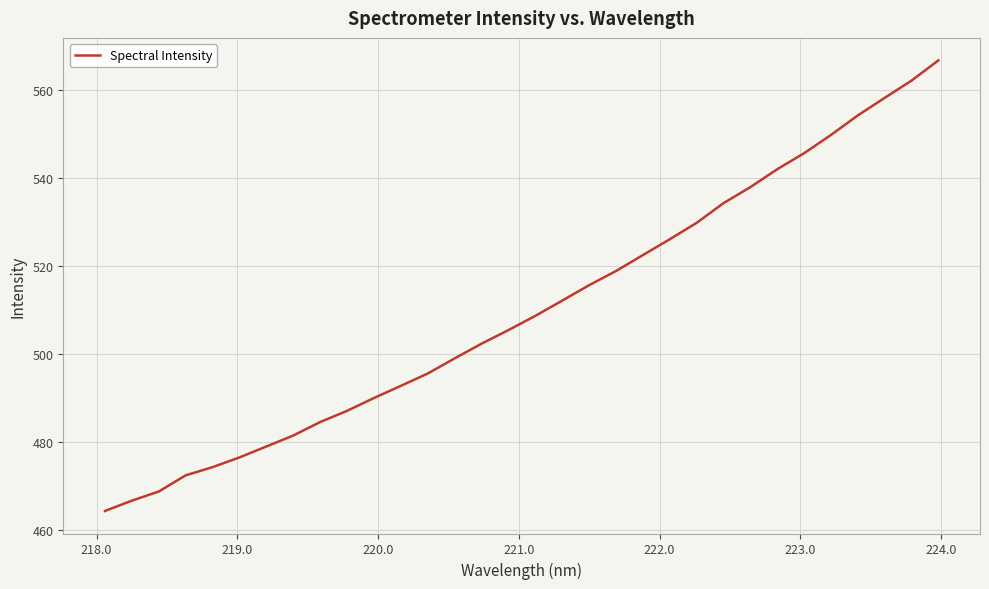

What is the difference between the maximum and minimum values?

102.6